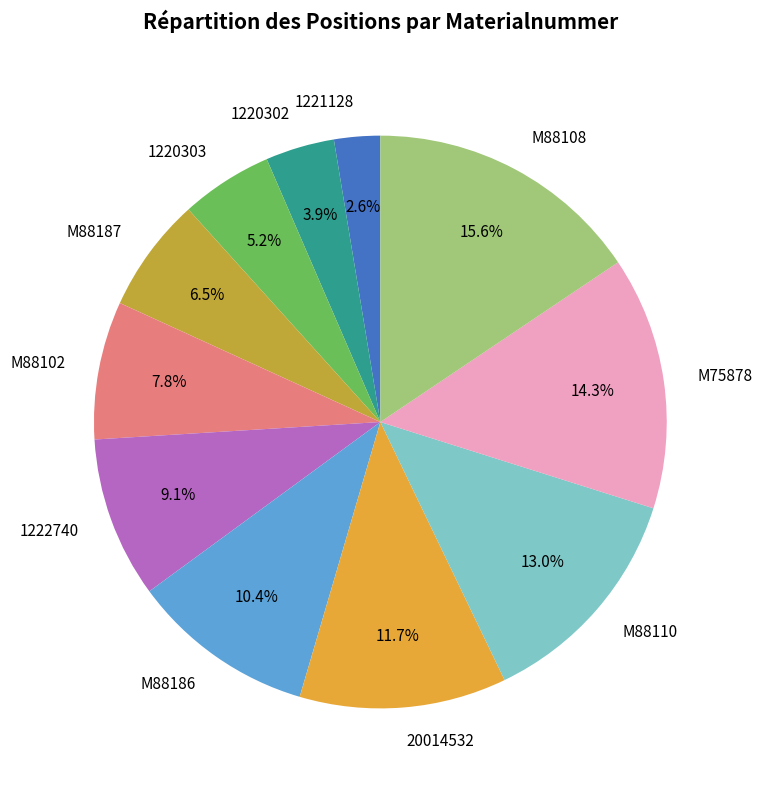

Is there a majority slice in this chart?

No